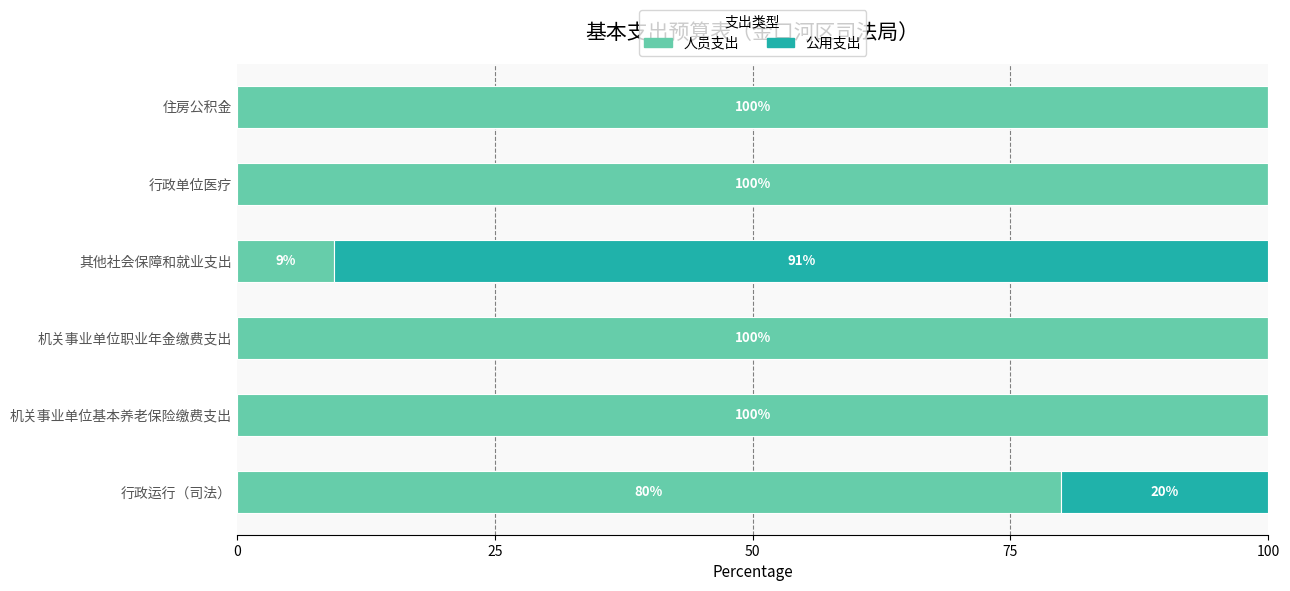

What is the total value across all series at 行政运行（司法）?

100.0